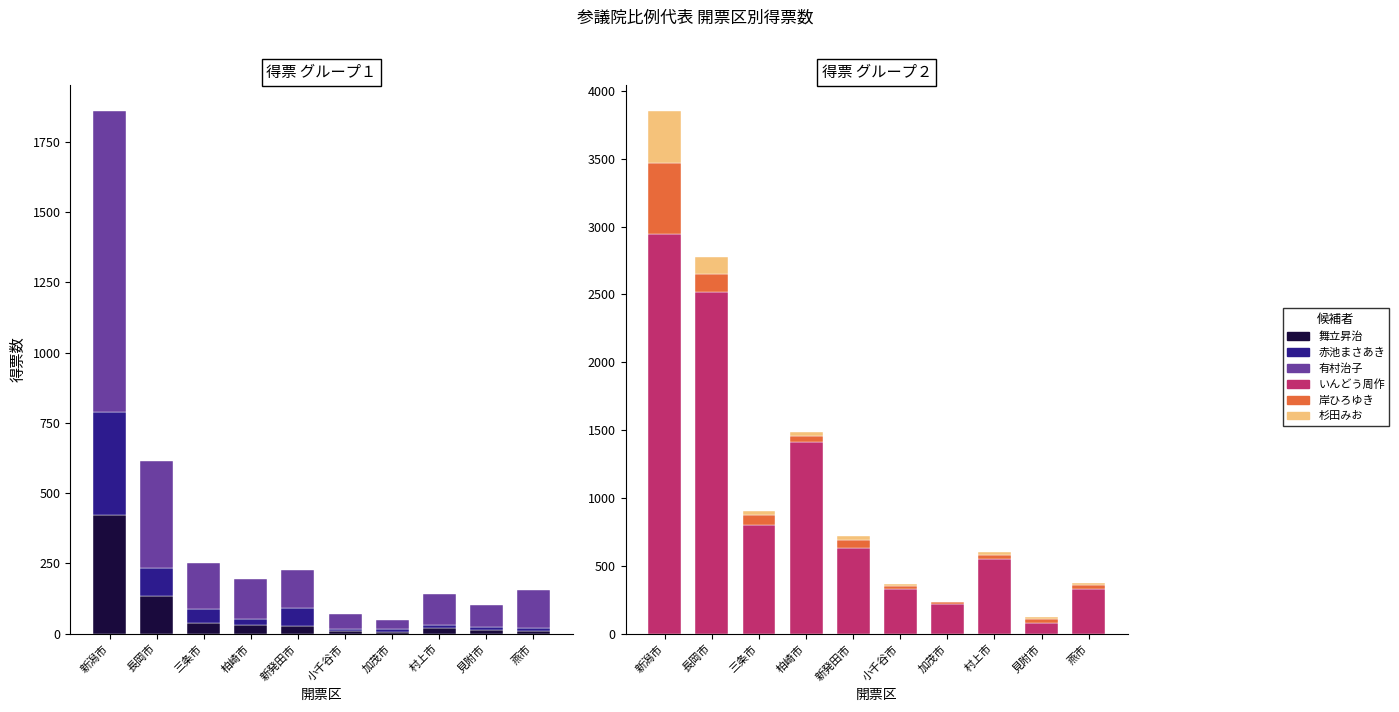

True or false: 岸ひろゆき has a value of 21 at 柏崎市.

False